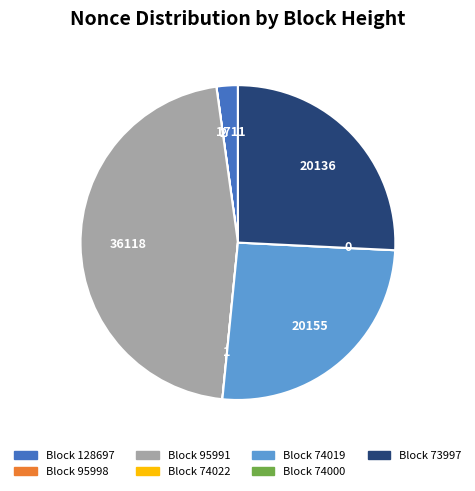

Is there a majority slice in this chart?

No